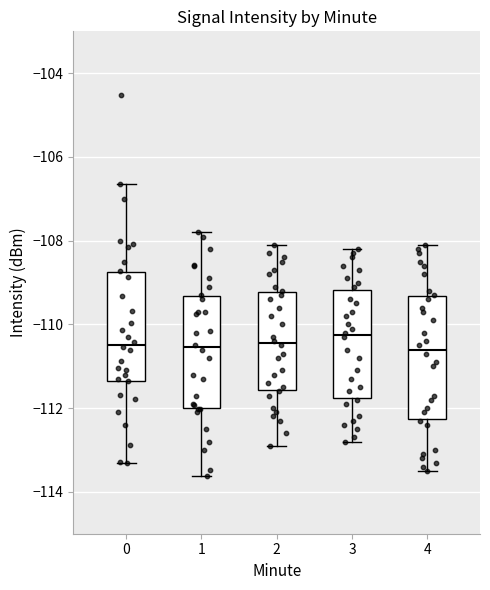

Where does the upper whisker of the box at x = 0 end on the y-axis? The values are not printed on the chart, so give them approximately, as read against the axis.

-106.6